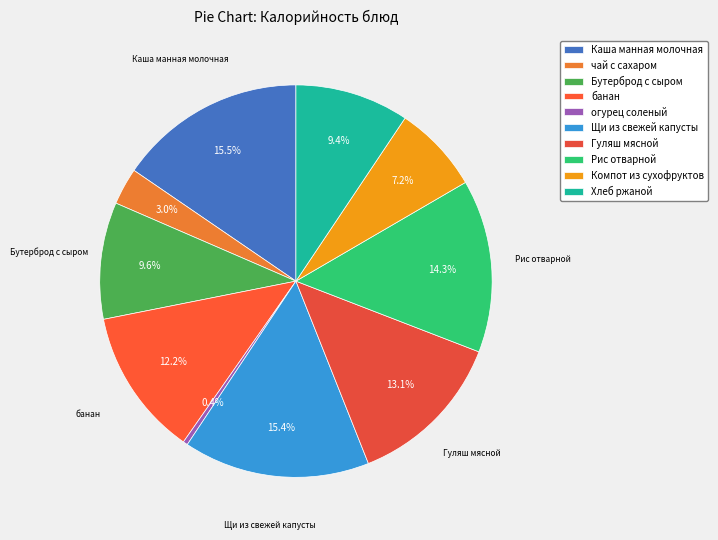

How many segments does this pie chart have?

10